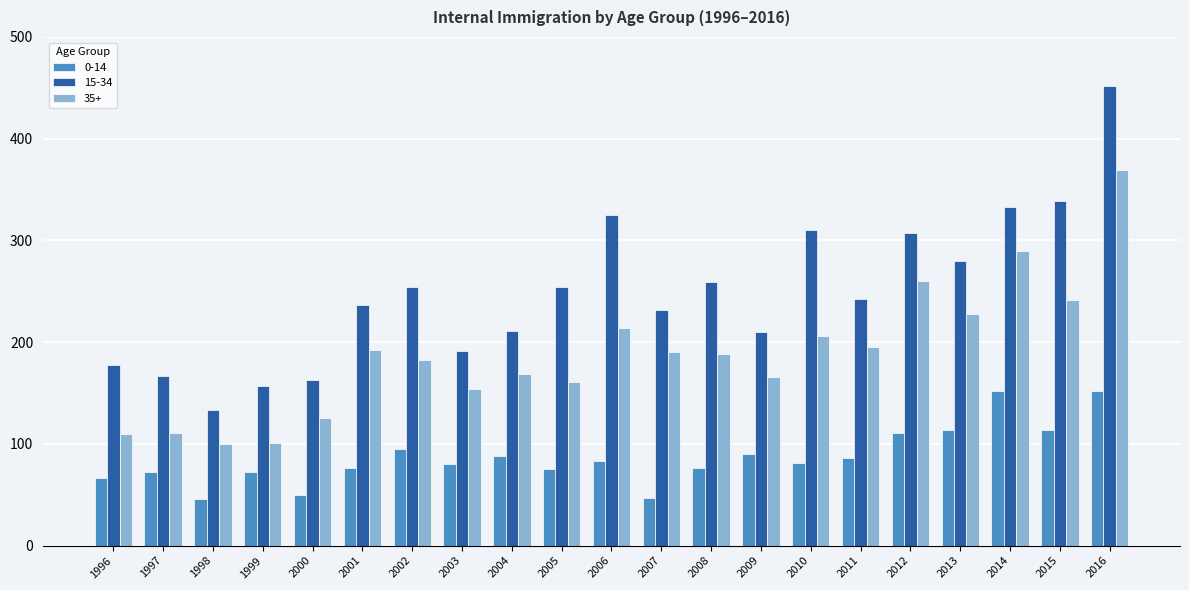

Count the number of data series in this chart.

3